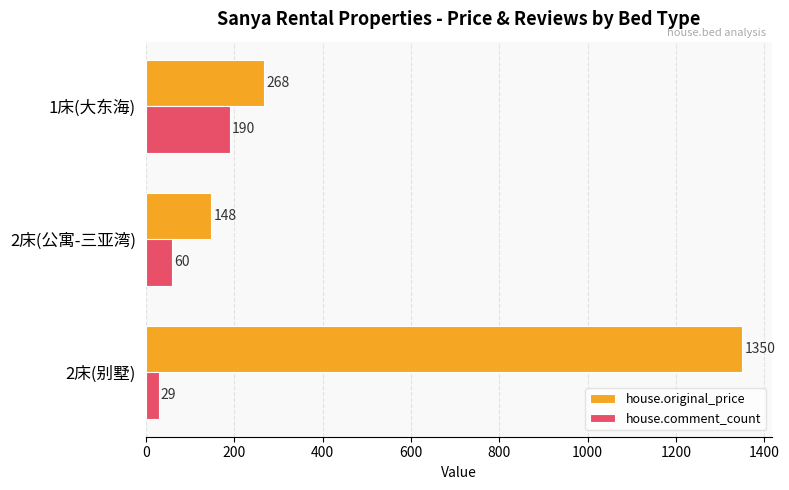

What is the minimum value for house.original_price?

148